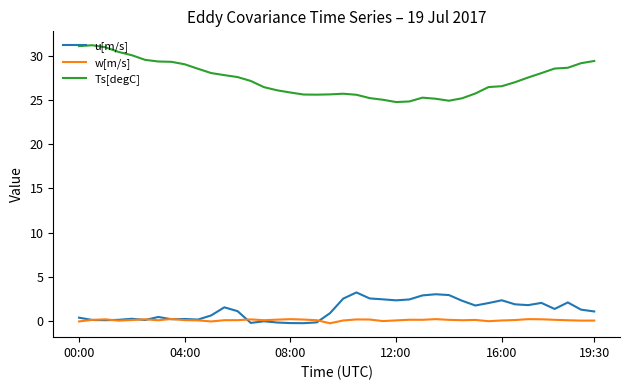

What is the average value of the w[m/s] series?

0.1